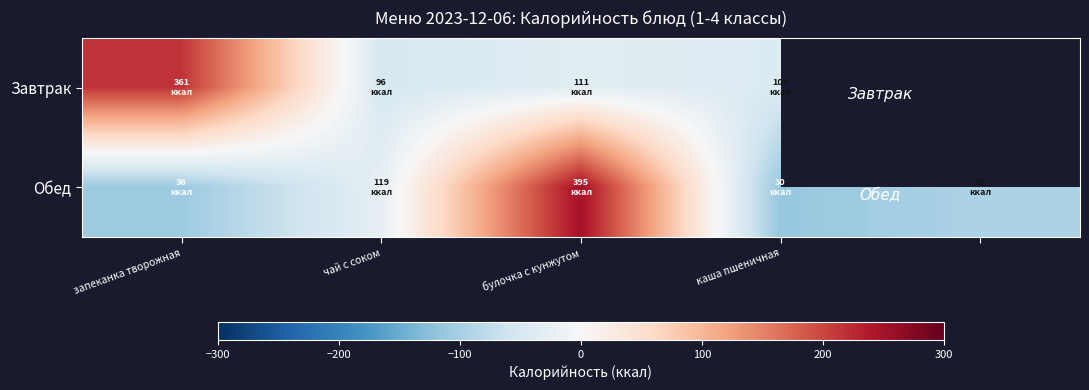

At how many categories does at least one series exceed -71?

4